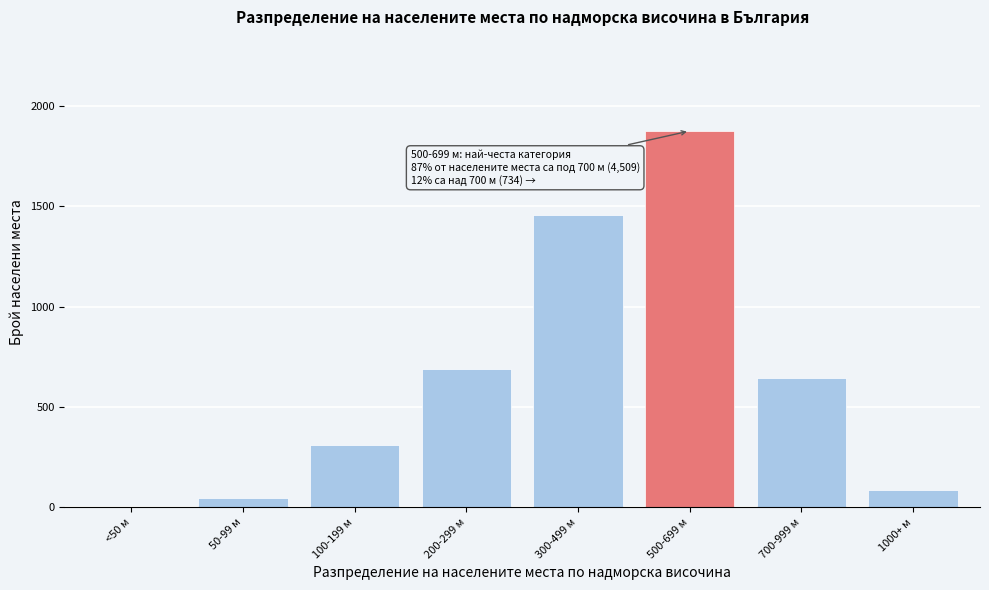

Reading left to right, extract all data points from this chart.

<50 м=1	50-99 м=48	100-199 м=312	200-299 м=689	300-499 м=1456	500-699 м=1876	700-999 м=643	1000+ м=88